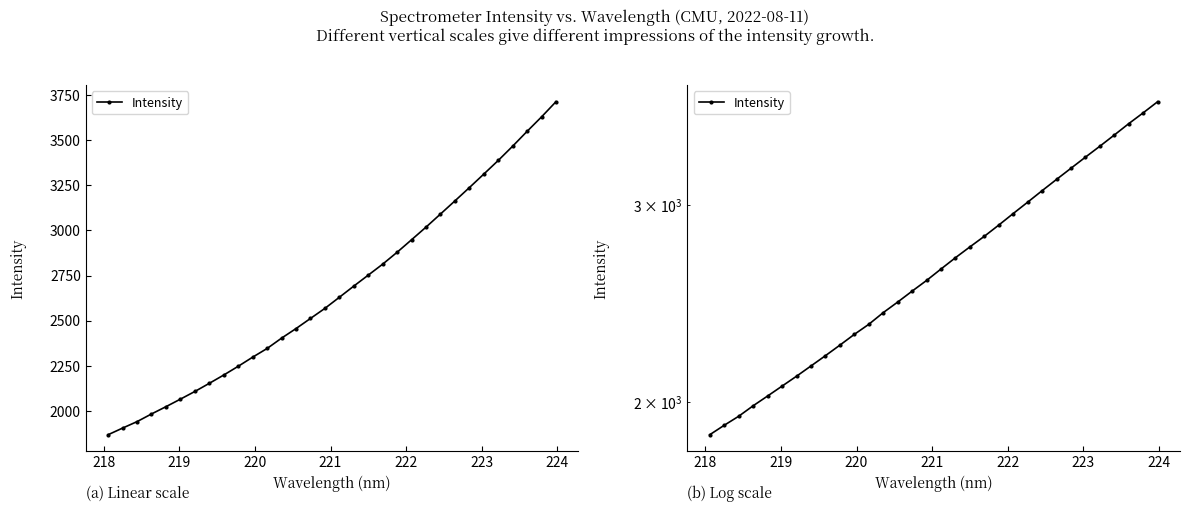

How many lines are shown in the chart?

1